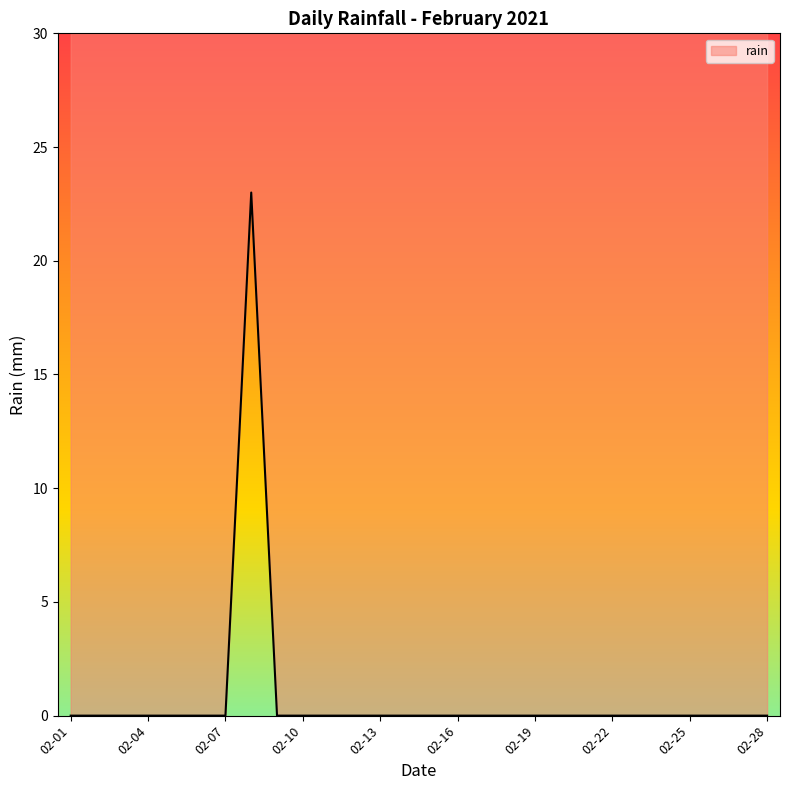

What is the difference between the maximum and minimum values?

23